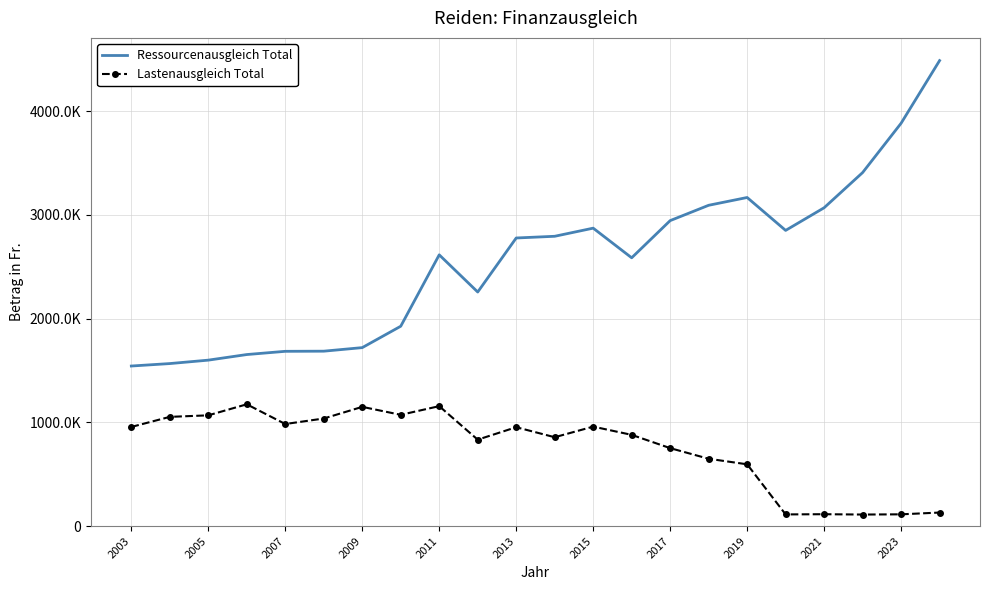

Which series has the largest total across all categories?

Ressourcenausgleich Total